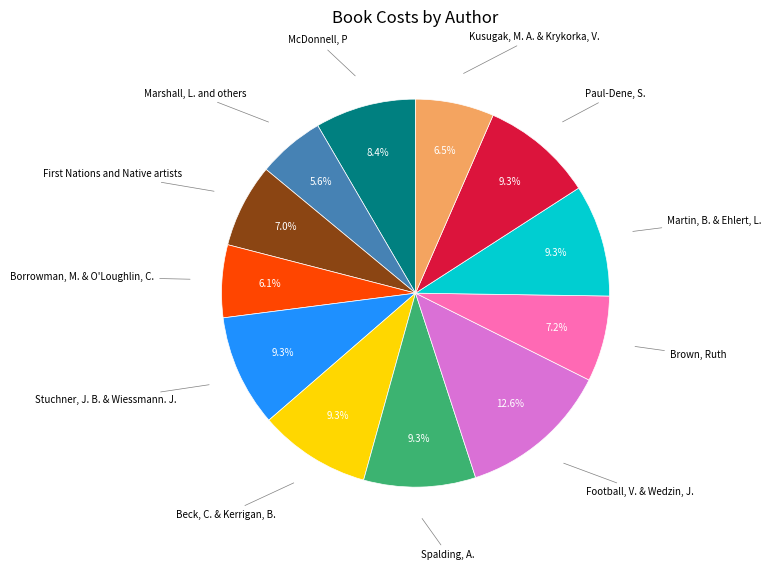

Does any single category account for the majority?

No